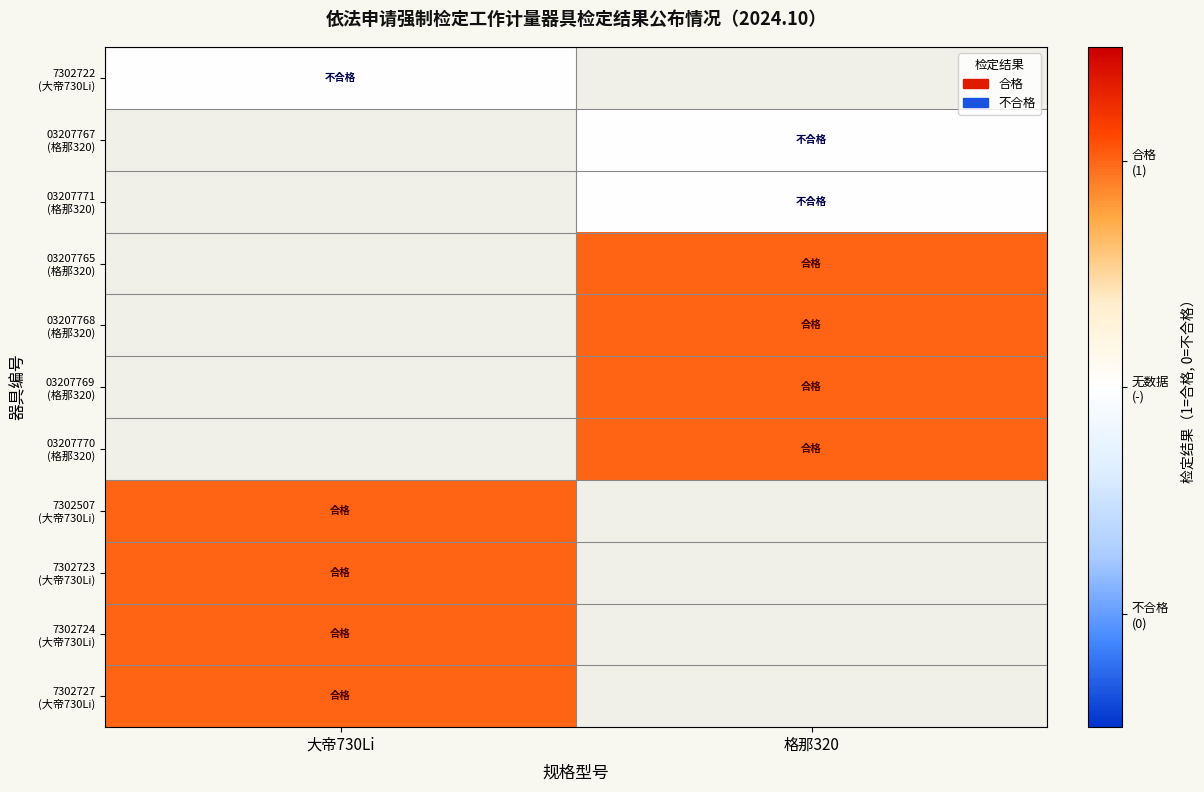

Is the value of 03207765 (格那320) at 格那320 greater than the value of 03207769 (格那320) at 格那320?

No